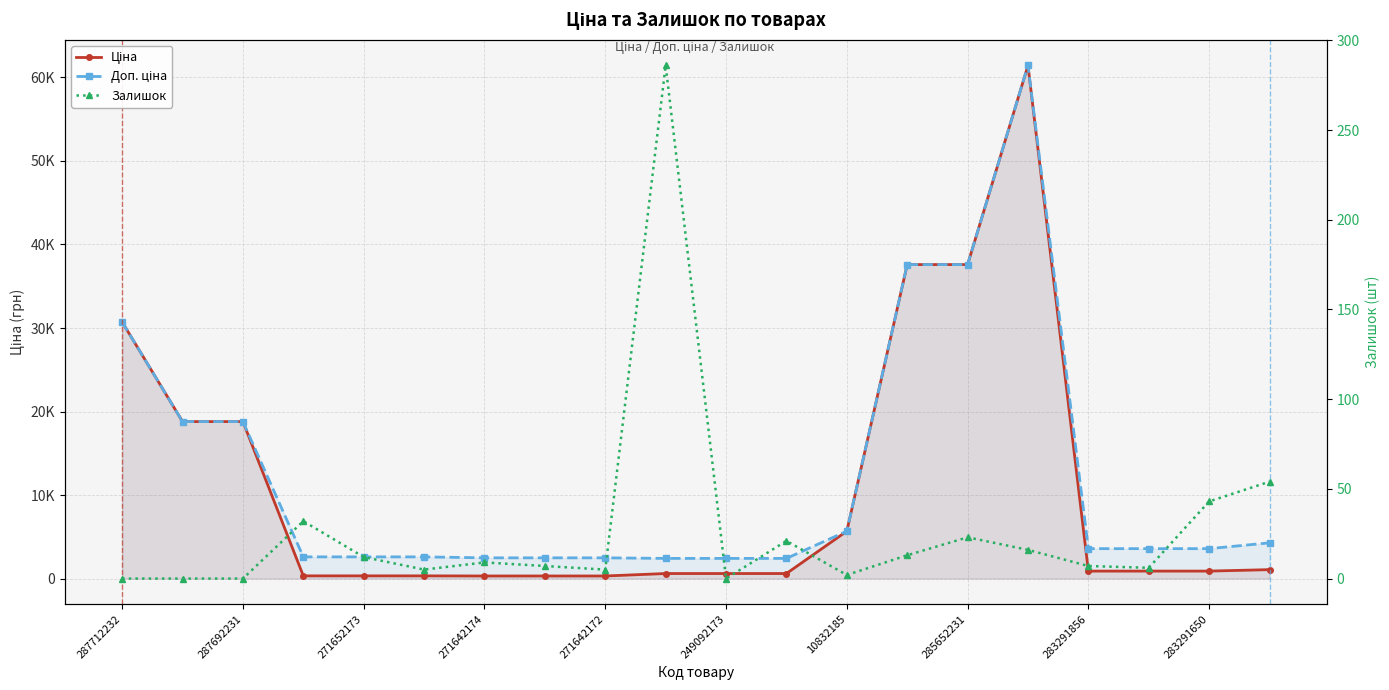

What is the difference between the second highest and minimum values in the Доп. ціна series?

35178.8